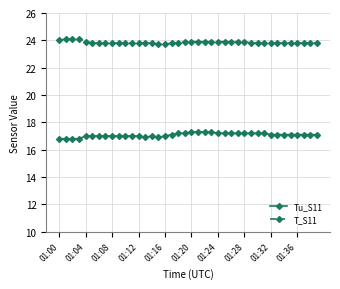

Which series has the largest total across all categories?

T_S11